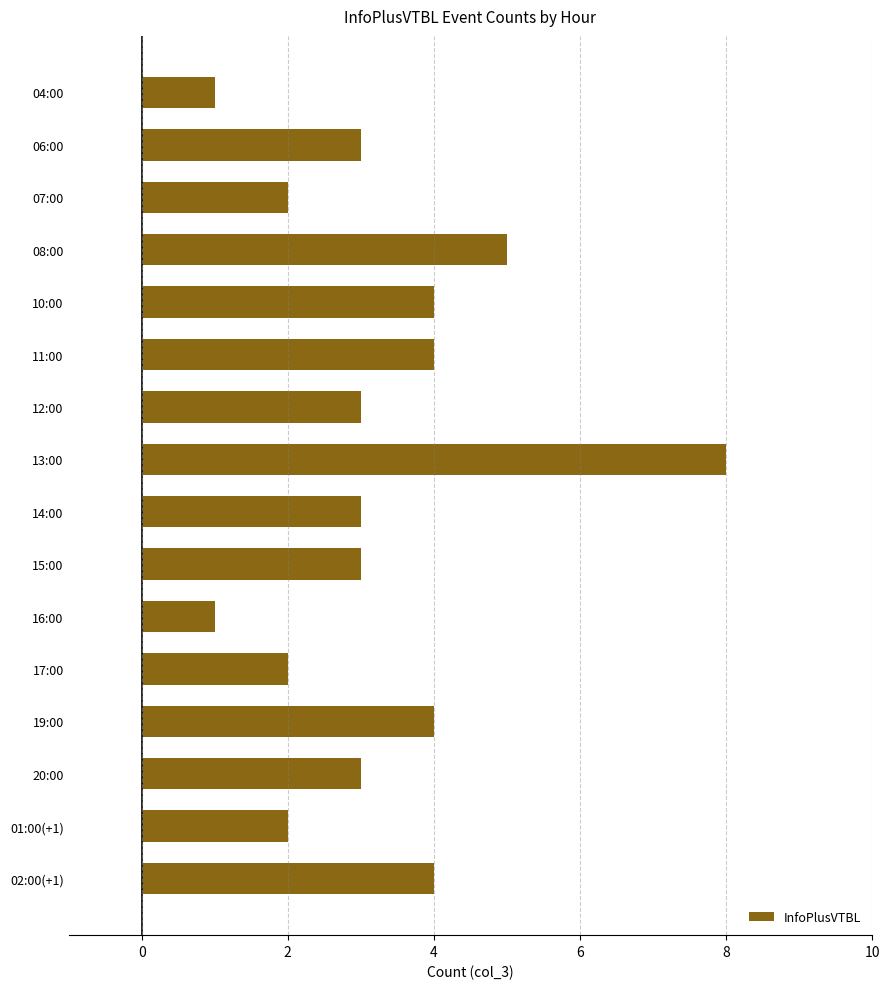

What is the sum of all values?

52